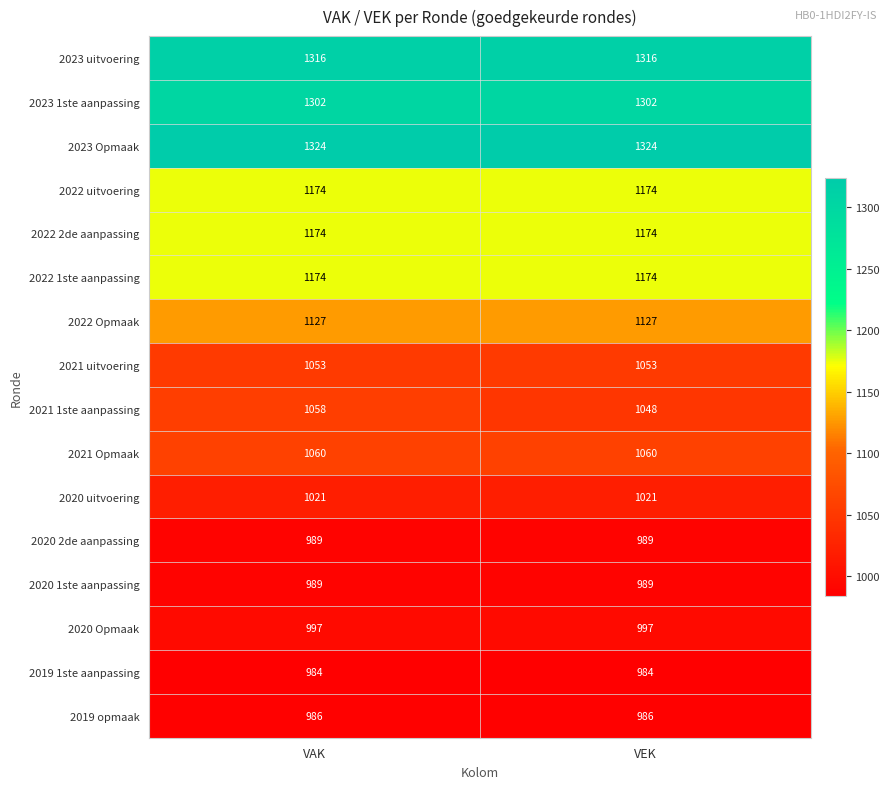

At which category is the sum across all series the highest?

VAK